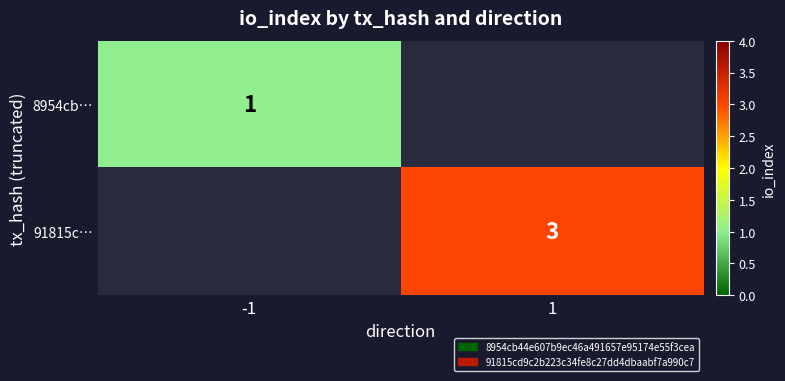

Is the value of 8954cb… at -1 greater than the value of 91815c… at 1?

No